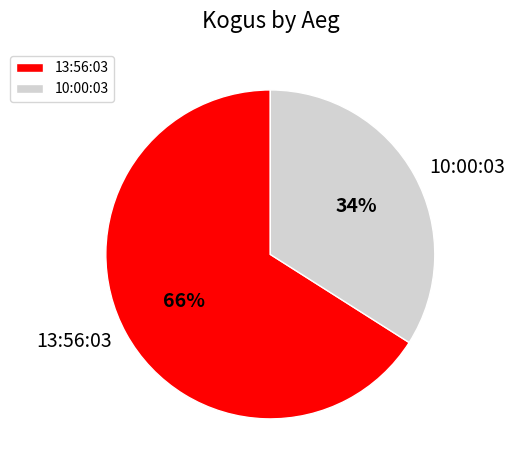

Which has a higher value, 10:00:03 or 13:56:03?

13:56:03